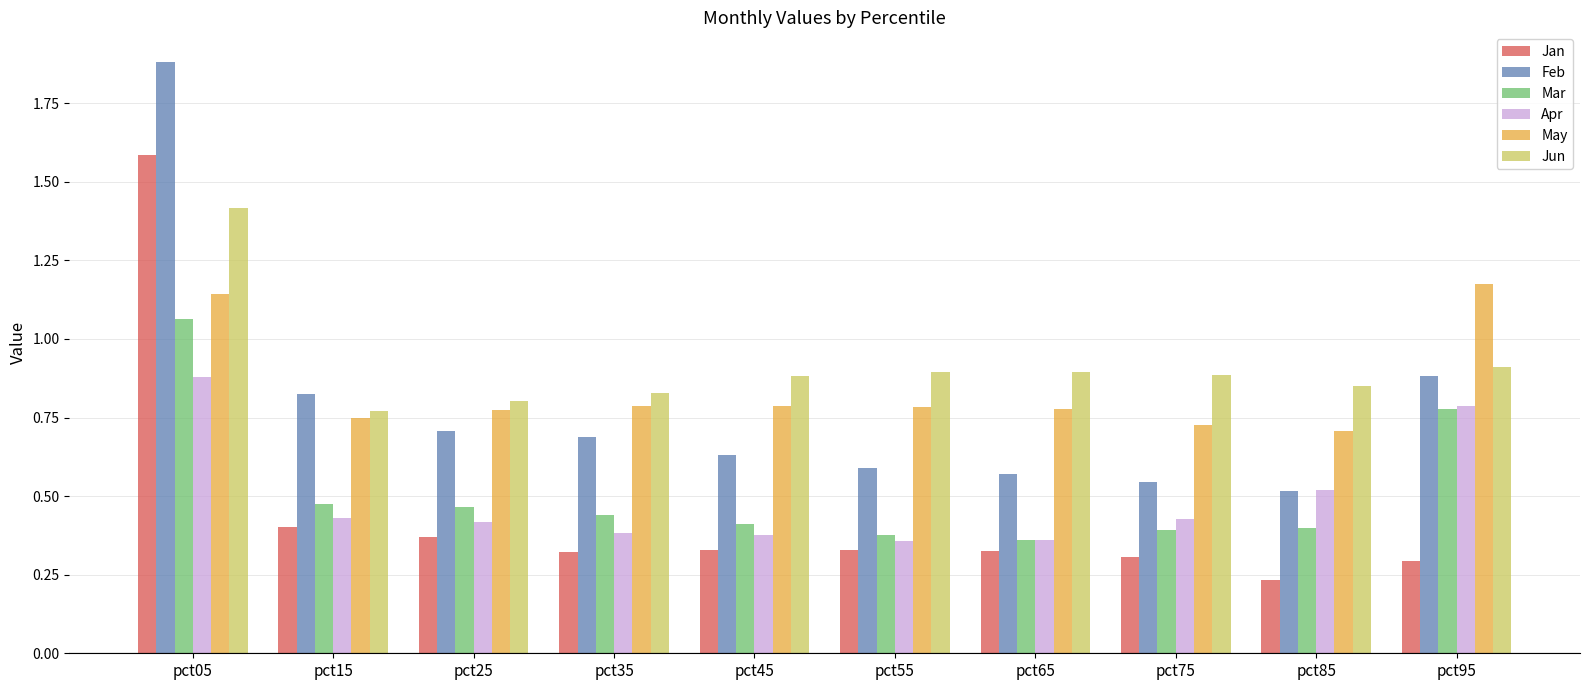

At pct15, list the series in order from largest to smallest.

Feb, Jun, May, Mar, Apr, Jan